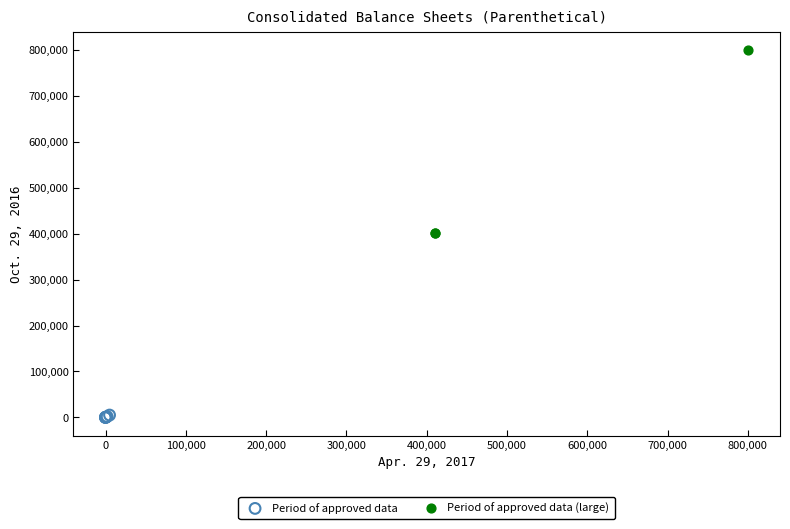

Which series has the widest spread of Y values?

Period of approved data (large)